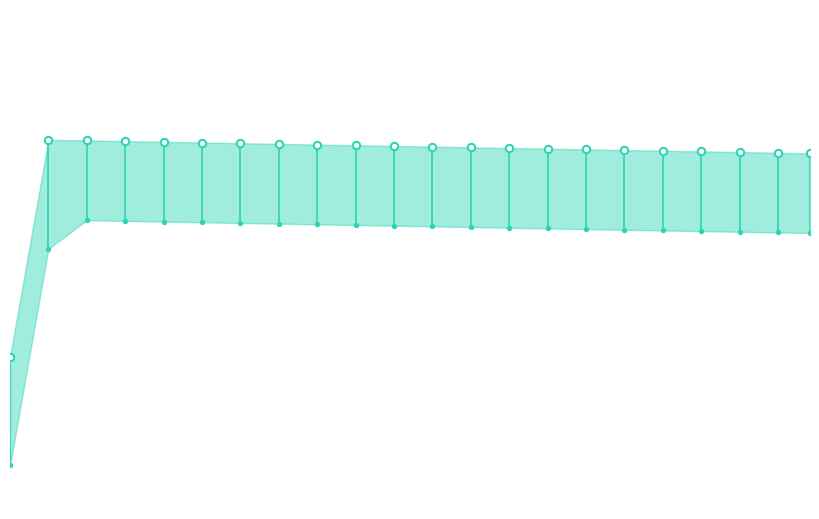

Approximately how many times larger is the value at 1728 compared to 3456?

1.0